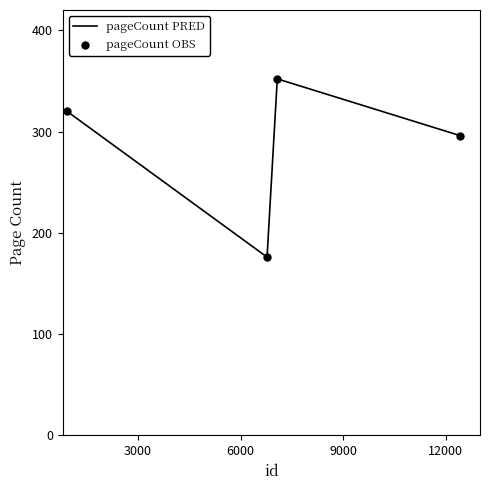

What is the greatest value displayed?

352